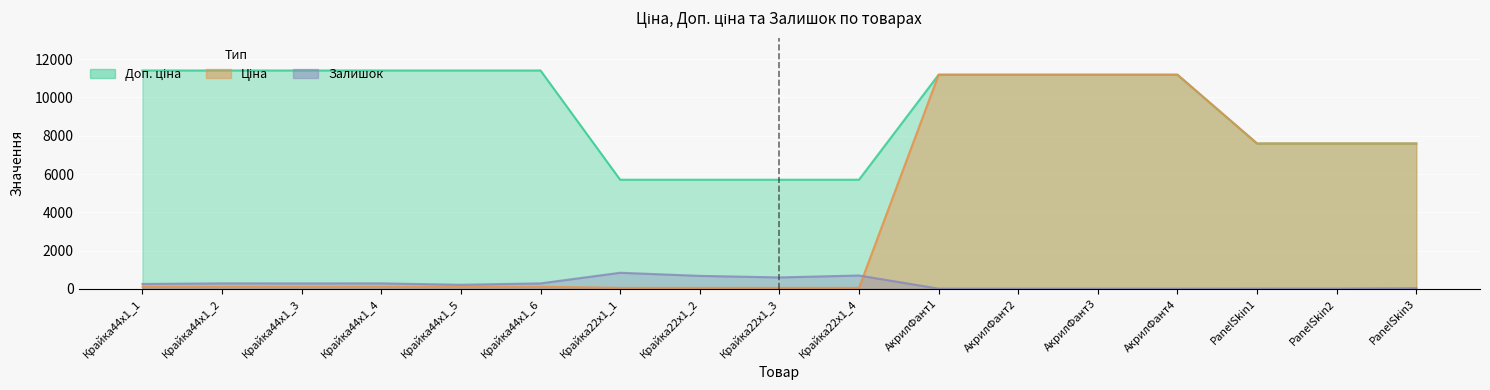

Is the value of Доп. ціна at Крайка22x1_3 greater than the value of Залишок at Крайка44x1_2?

Yes